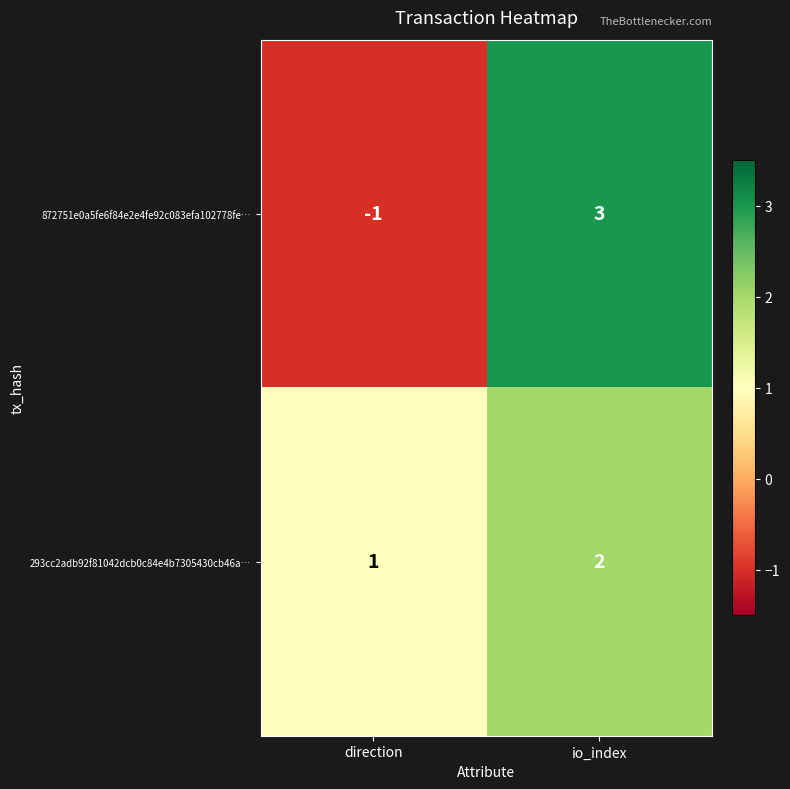

Reading left to right, extract all data points from this chart.

872751e0a5fe6f84e2e4fe92c083efa102778fe…: direction=-1	io_index=3
293cc2adb92f81042dcb0c84e4b7305430cb46a…: direction=1	io_index=2